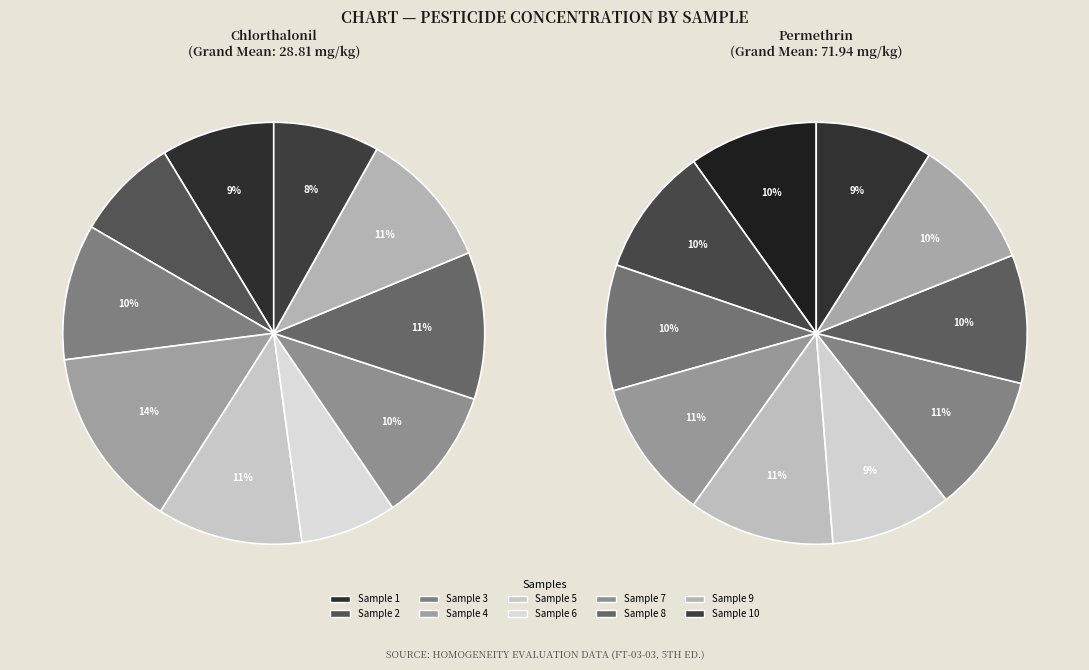

What is the spread (max minus min) of values at Sample 8?

38.3